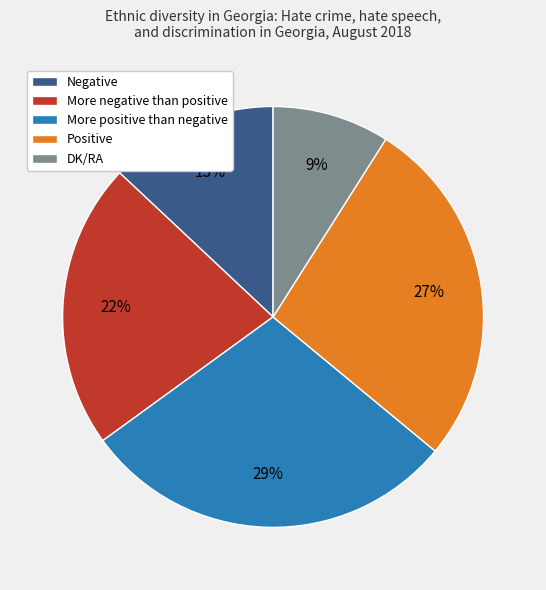

The More negative than positive slice represents 12% of the pie. True or false?

False